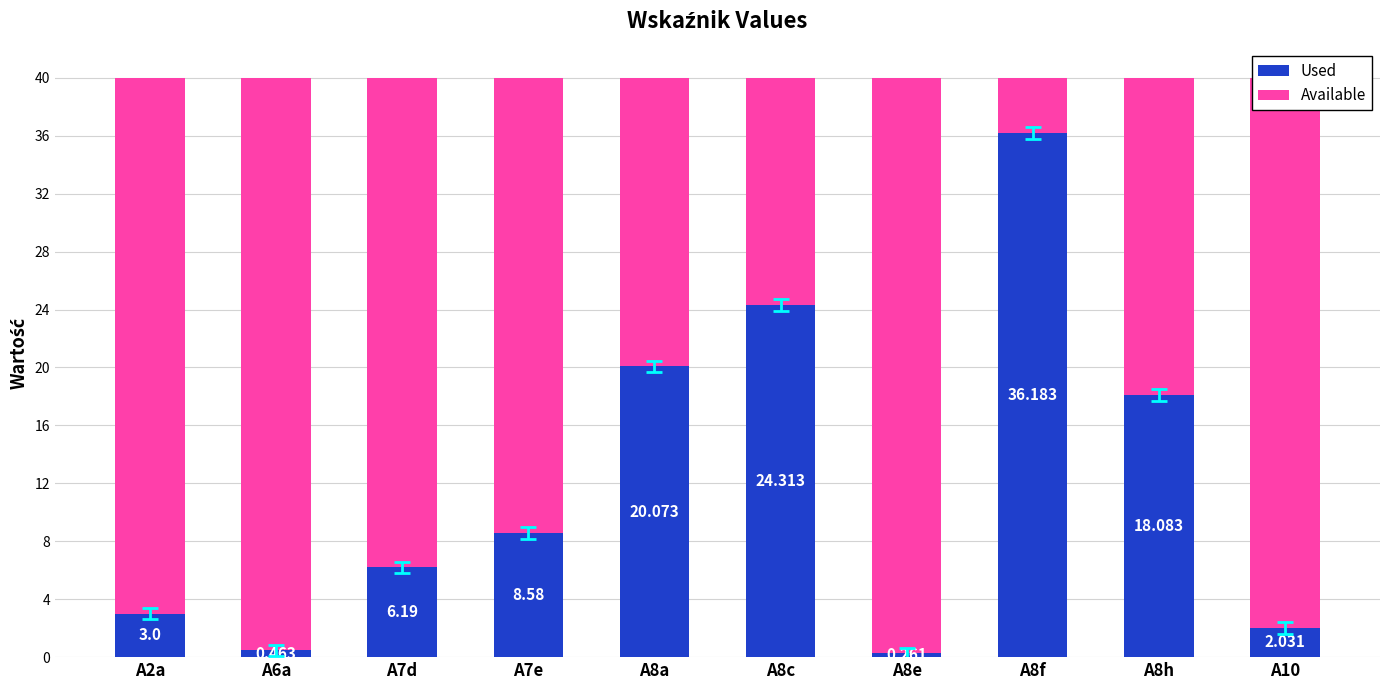

How many values in the Used series are below 8?

5